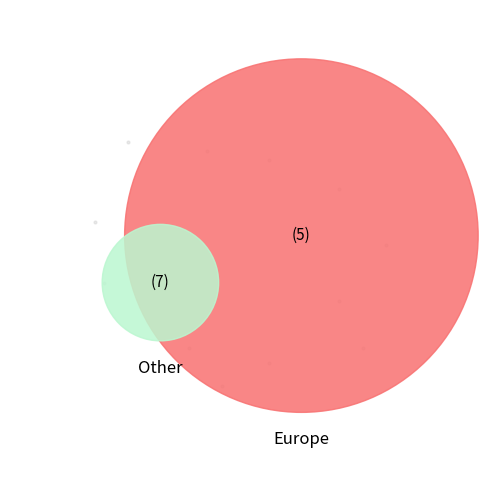

The Afrique slice represents 12% of the pie. True or false?

False